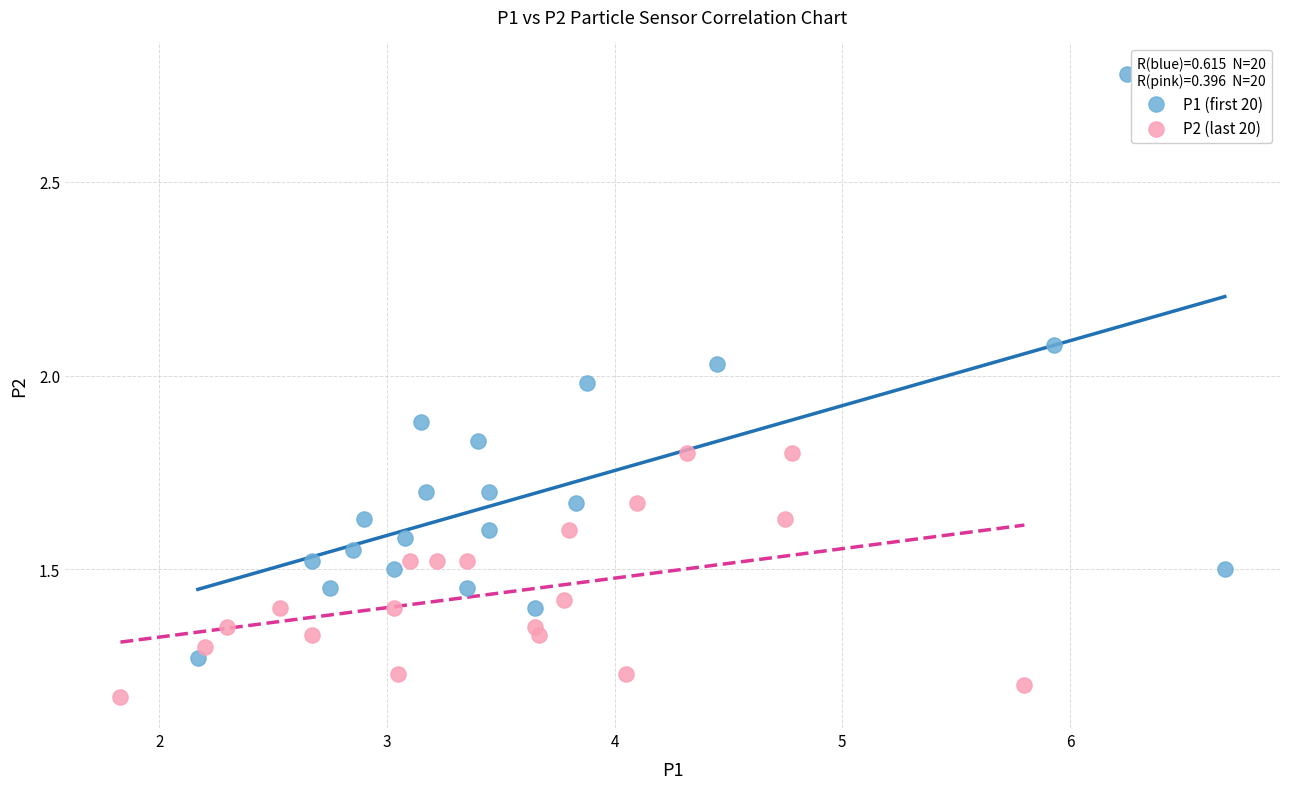

Which series reaches the maximum Y coordinate?

P1 (first 20)